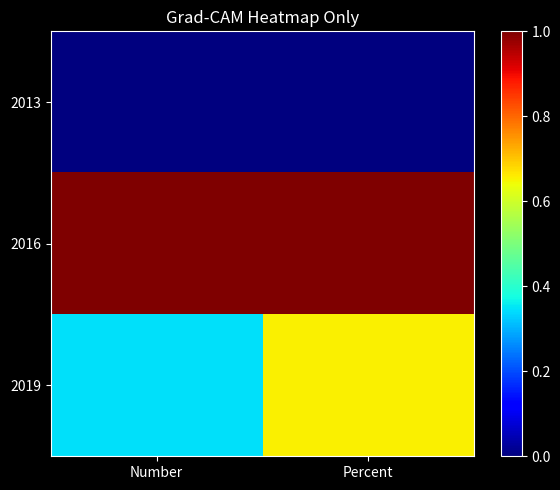

At which category does the chart reach its minimum across all series?

Number